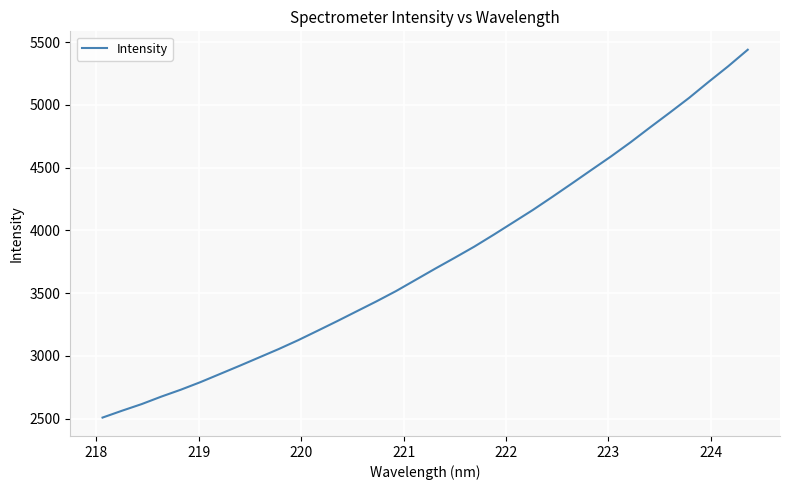

What is the average value?

3762.1